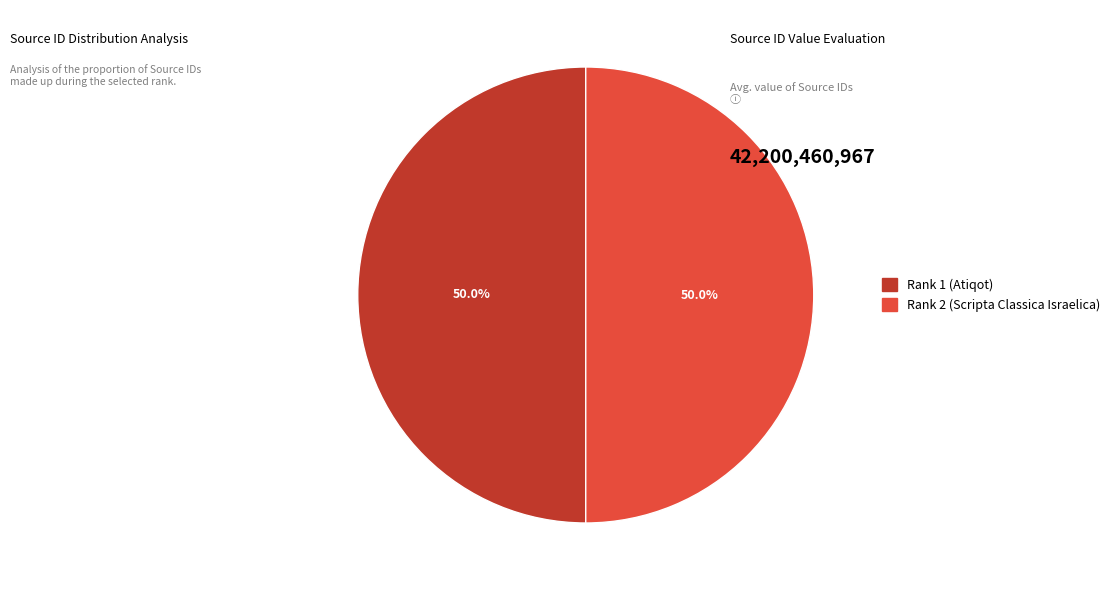

Approximately how many times larger is the value at Rank 1 (Atiqot) compared to Rank 2 (Scripta Classica Israelica)?

1.0